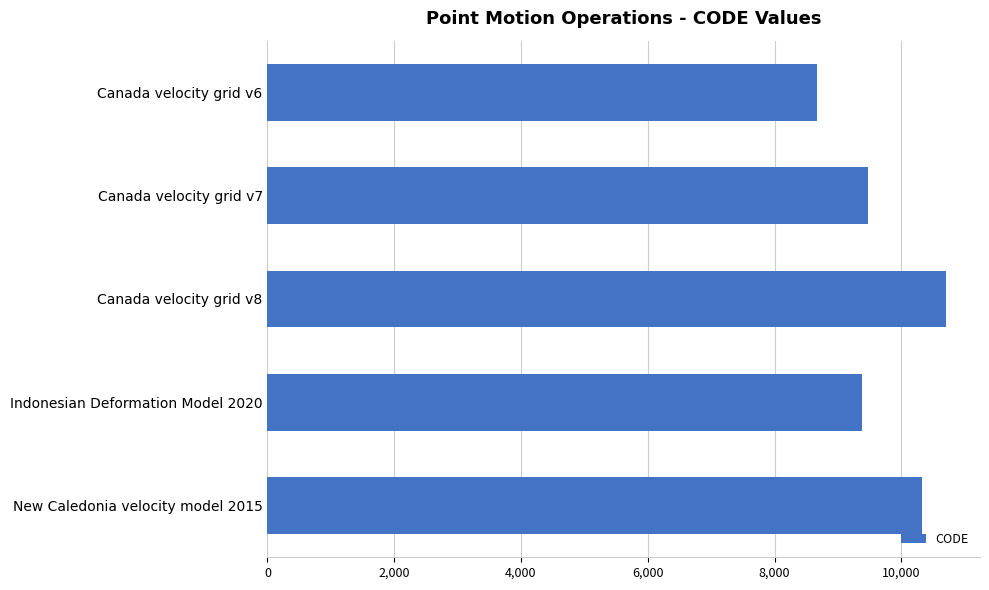

Does the chart contain any negative values?

No